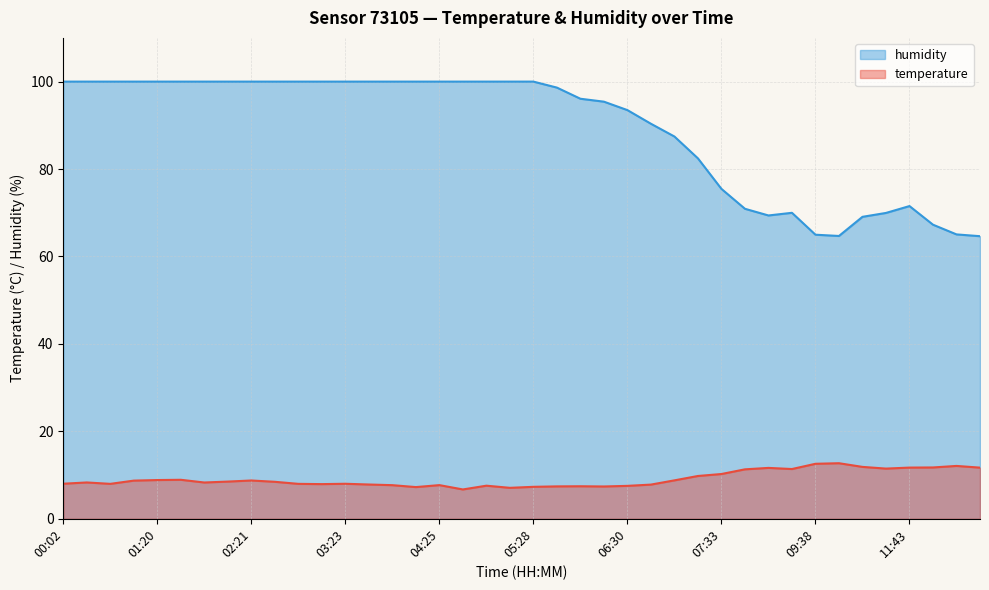

Reading left to right, what are all the values shown in this chart?

temperature: 8.0	8.3	8.0	8.7	8.9	8.9	8.3	8.5	8.8	8.5	8.0	7.9	8.0	7.8	7.7	7.2	7.7	6.7	7.6	7.1	7.3	7.4	7.4	7.4	7.5	7.8	8.8	9.8	10.2	11.3	11.6	11.4	12.6	12.7	11.9	11.5	11.7	11.7	12.1	11.7
humidity: 100.0	100.0	100.0	100.0	100.0	100.0	100.0	100.0	100.0	100.0	100.0	100.0	100.0	100.0	100.0	100.0	100.0	100.0	100.0	100.0	100.0	98.6	96.1	95.4	93.5	90.4	87.4	82.4	75.5	70.9	69.4	70.0	65.0	64.7	69.1	70.0	71.5	67.3	65.0	64.6